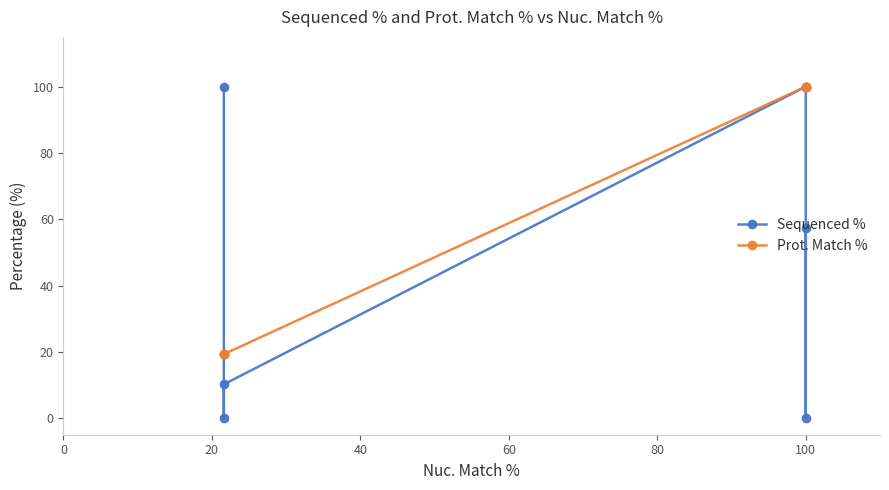

Where do Prot. Match % and Sequenced % first cross each other?

0 and 20